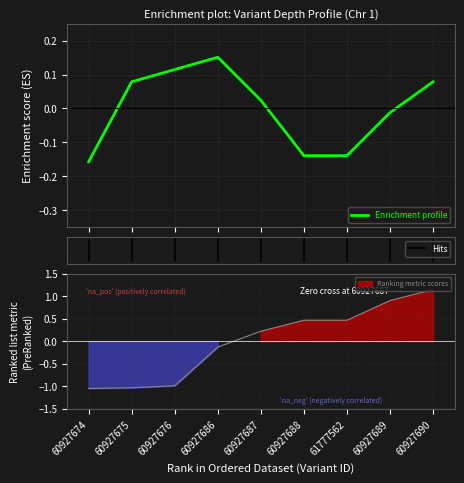

True or false: depth has more than 2 interior local peaks.

False